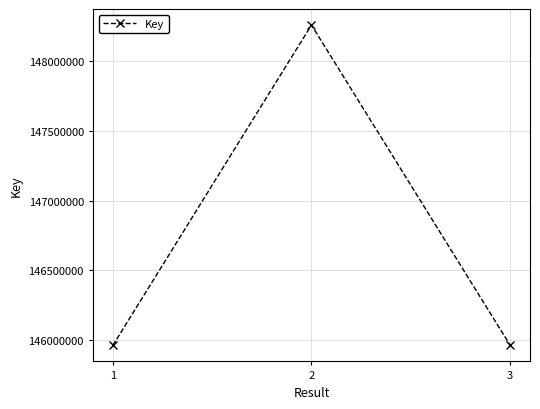

Is it true that the value at 2 is 148254373?

True